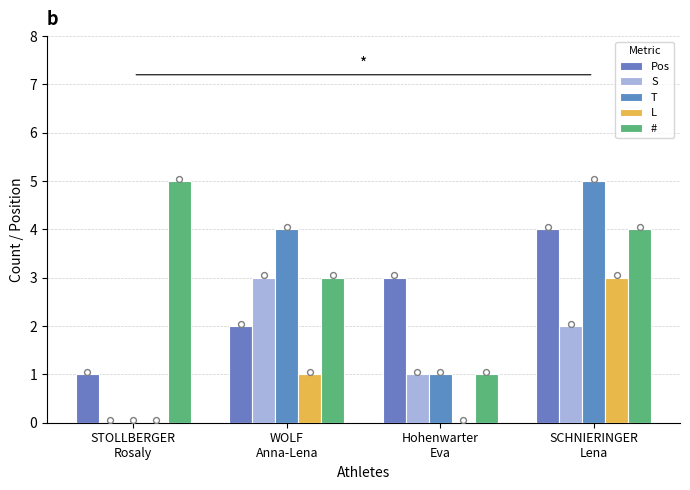

What is the total value across all series at SCHNIERINGER
Lena?

18